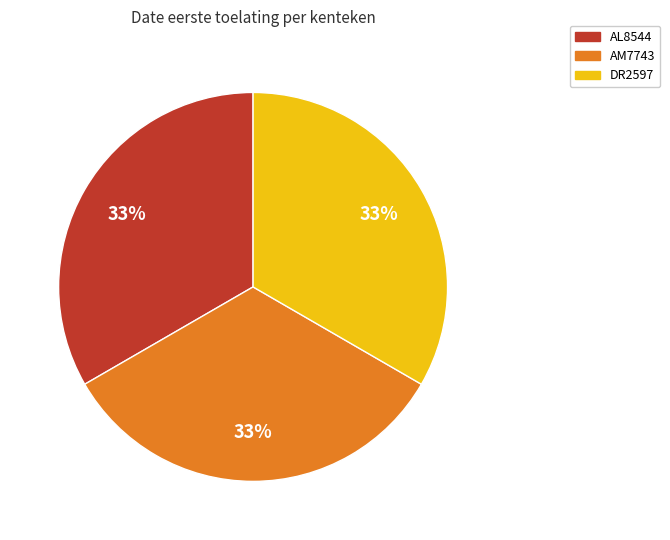

The DR2597 slice represents 28% of the pie. True or false?

False